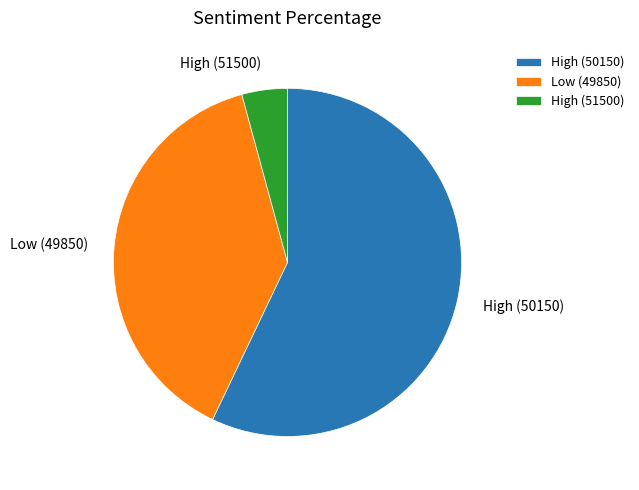

How many slices are in this pie chart?

3